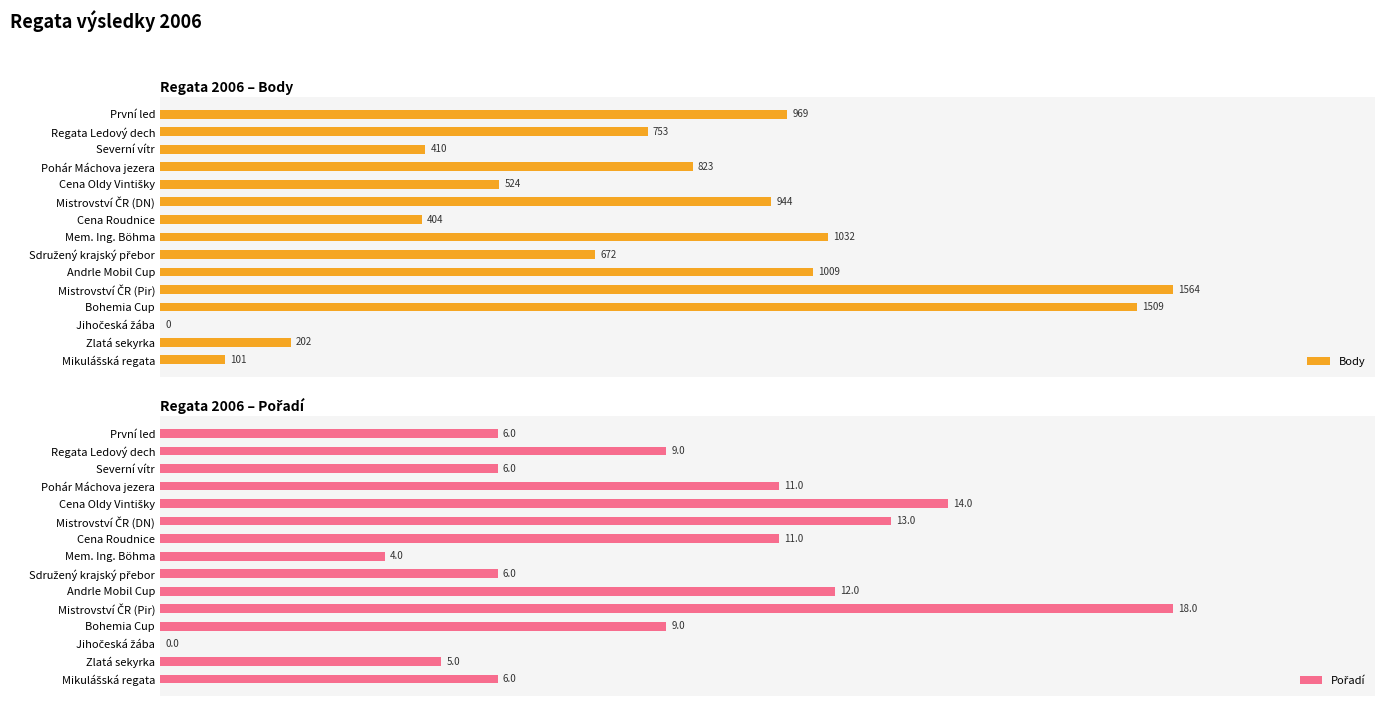

The value of Pořadí at Cena Roudnice is 11. True or false?

True